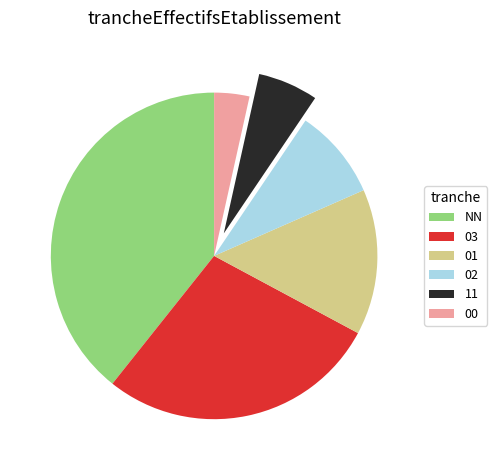

Is the sum of 03 and 11 greater than half?

No